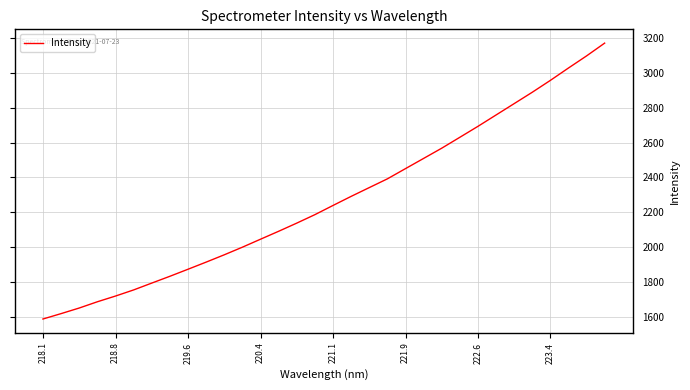

True or false: the data has more than 2 interior local peaks.

False